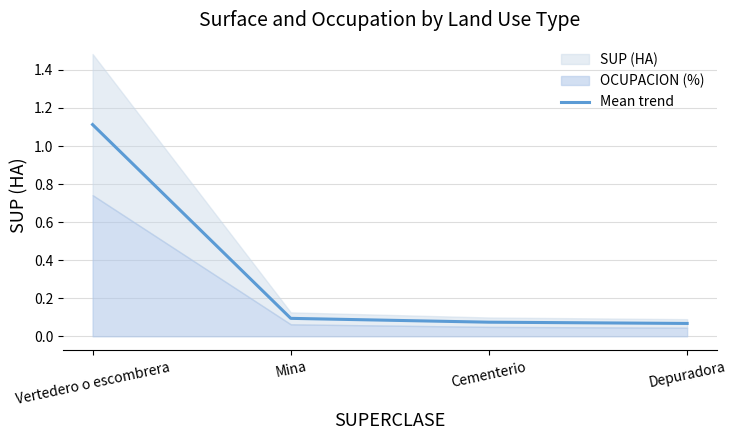

Reading left to right, what are all the values shown in this chart?

Vertedero o escombrera=1.1	Mina=0.1	Cementerio=0.1	Depuradora=0.1